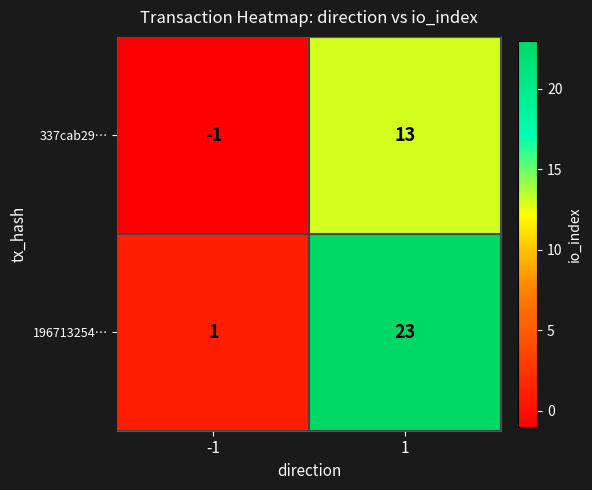

Is it true that 196713254… equals 1 at -1?

True